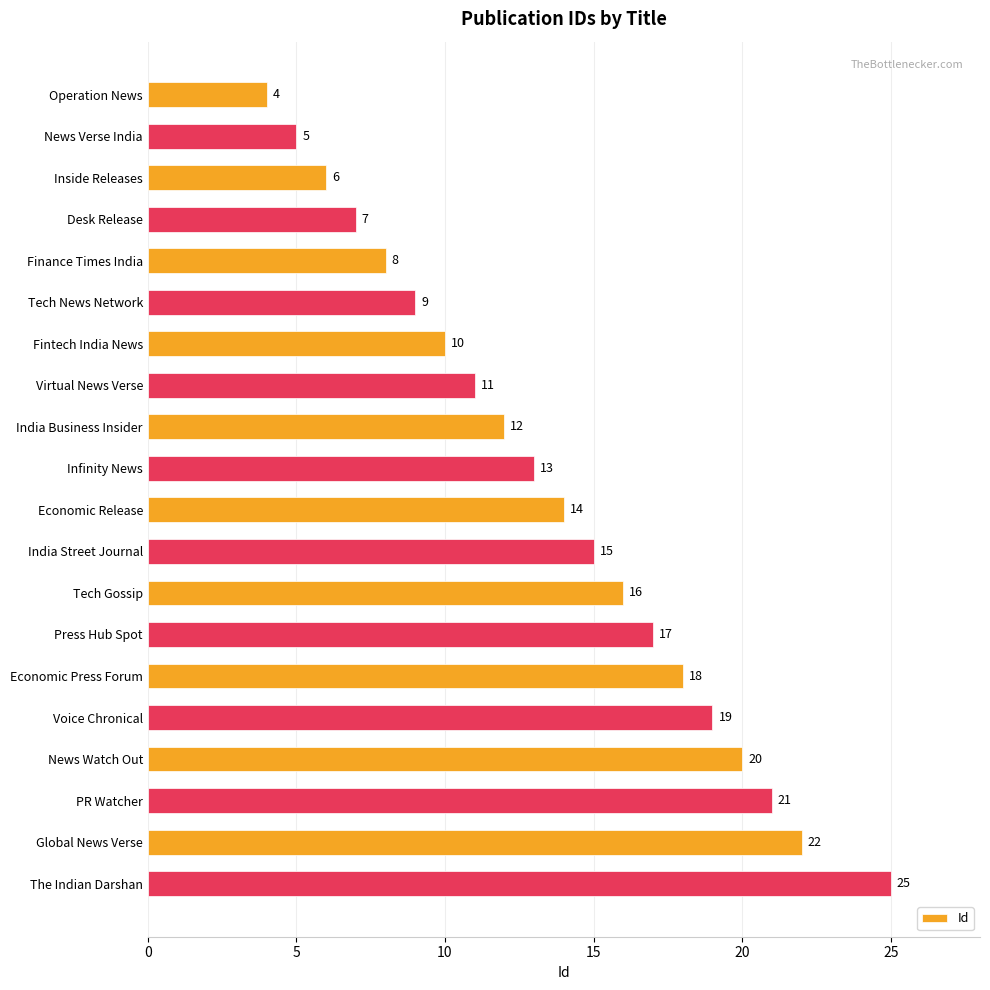

Is it true that the value at The Indian Darshan is 25?

True